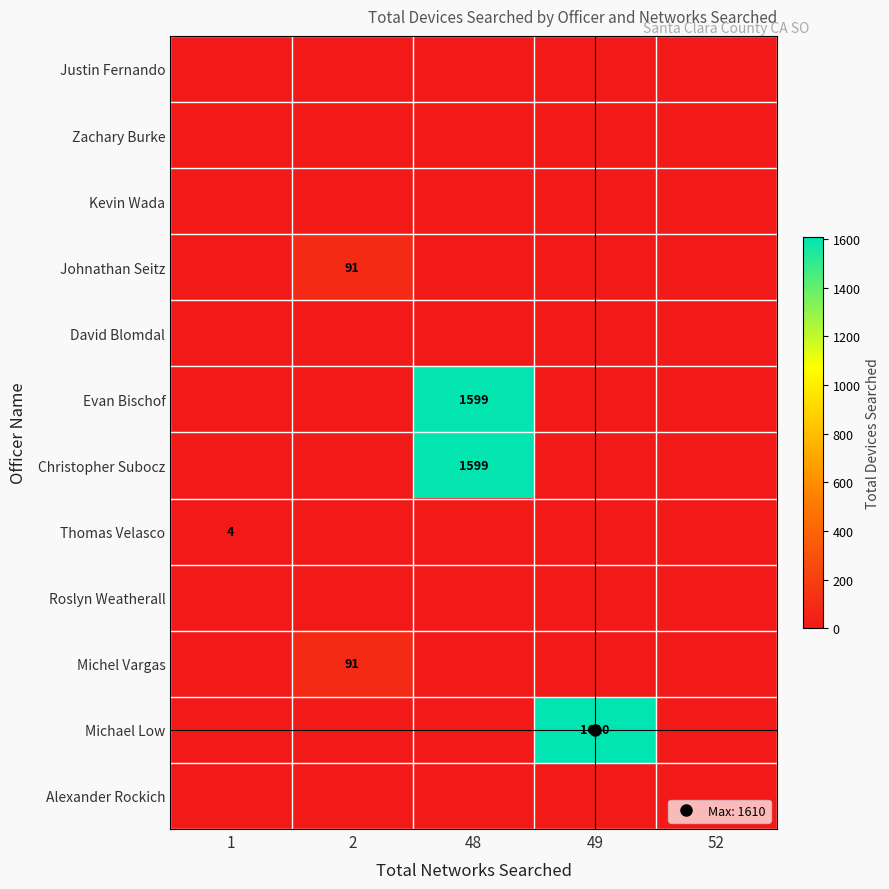

How many series are shown in this chart?

12